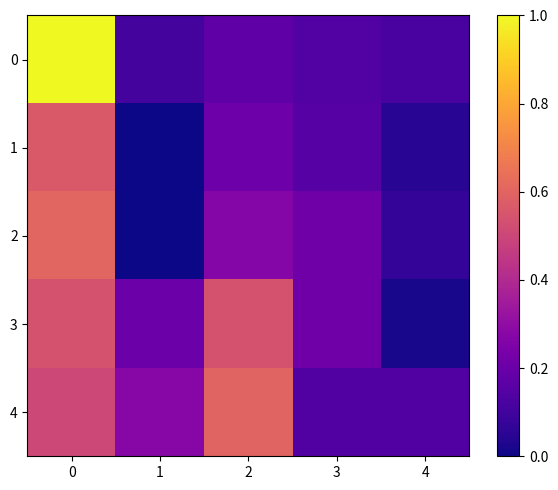

List the labels in order of 0 value, smallest first.

1, 4, 3, 2, 0